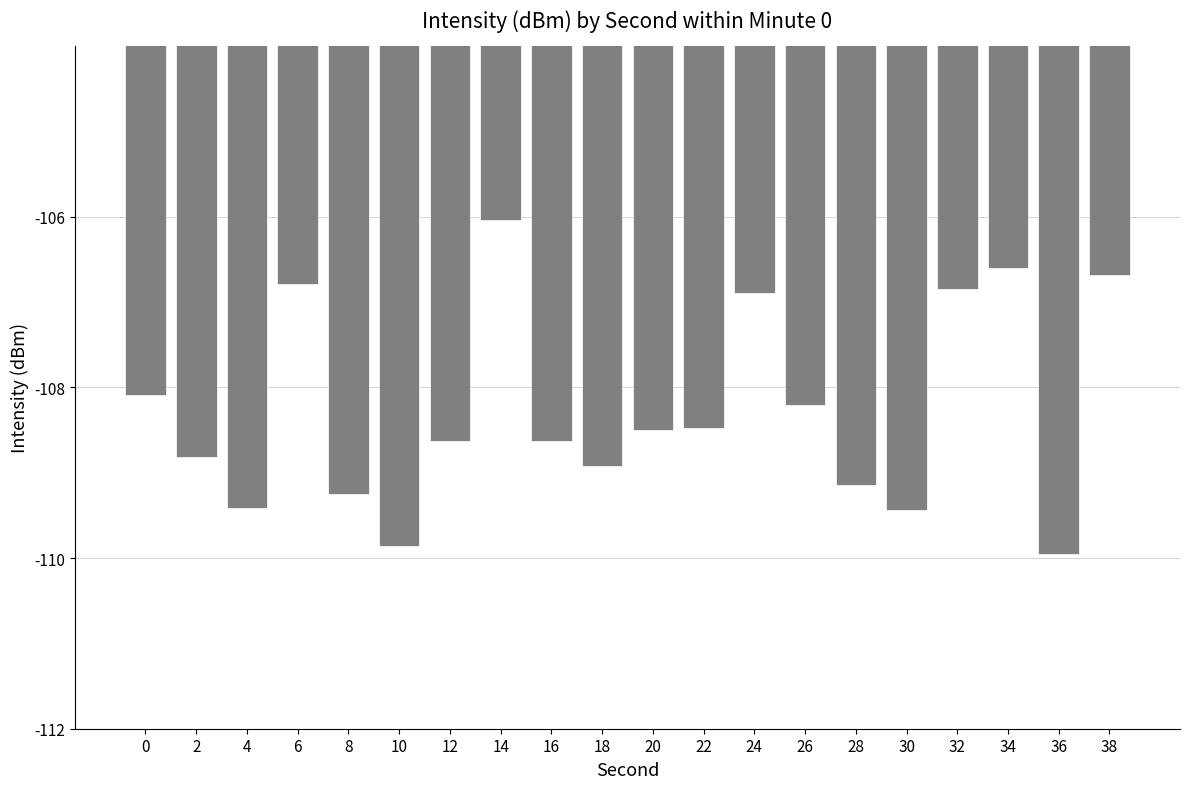

What is the sum of the values at 32 and 18?

-215.8